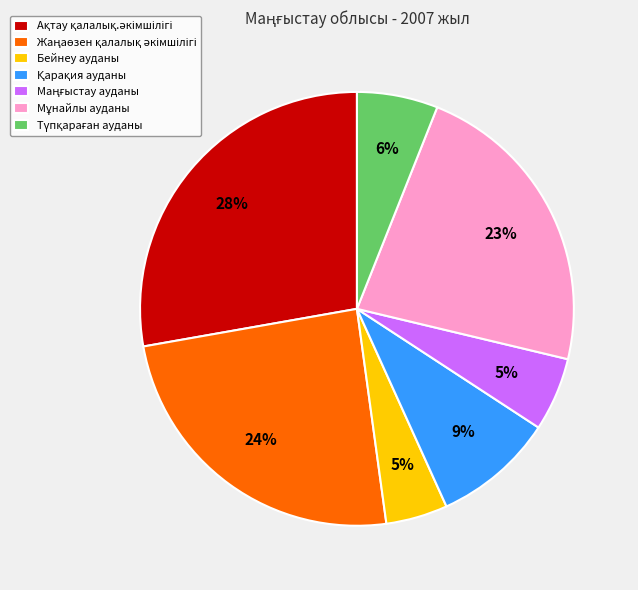

To the nearest percent, what is the difference between the largest and smallest slice percentages?

23%